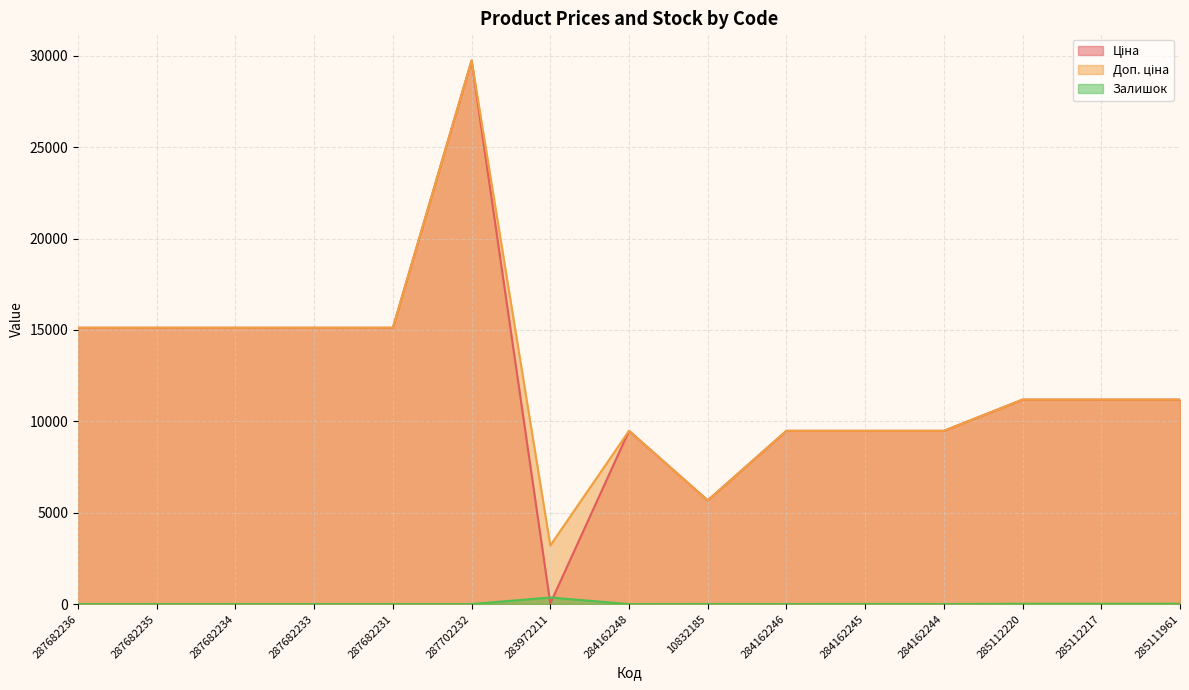

How many series are shown in this chart?

3